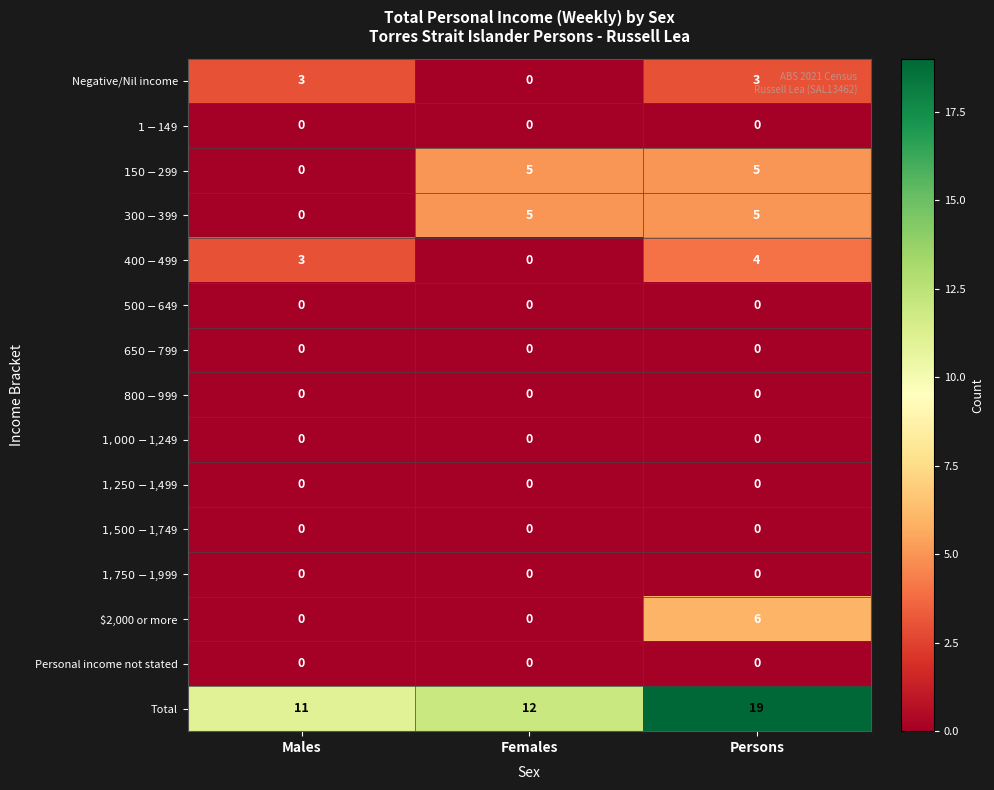

What is the difference between the maximum and minimum values in the Total series?

8